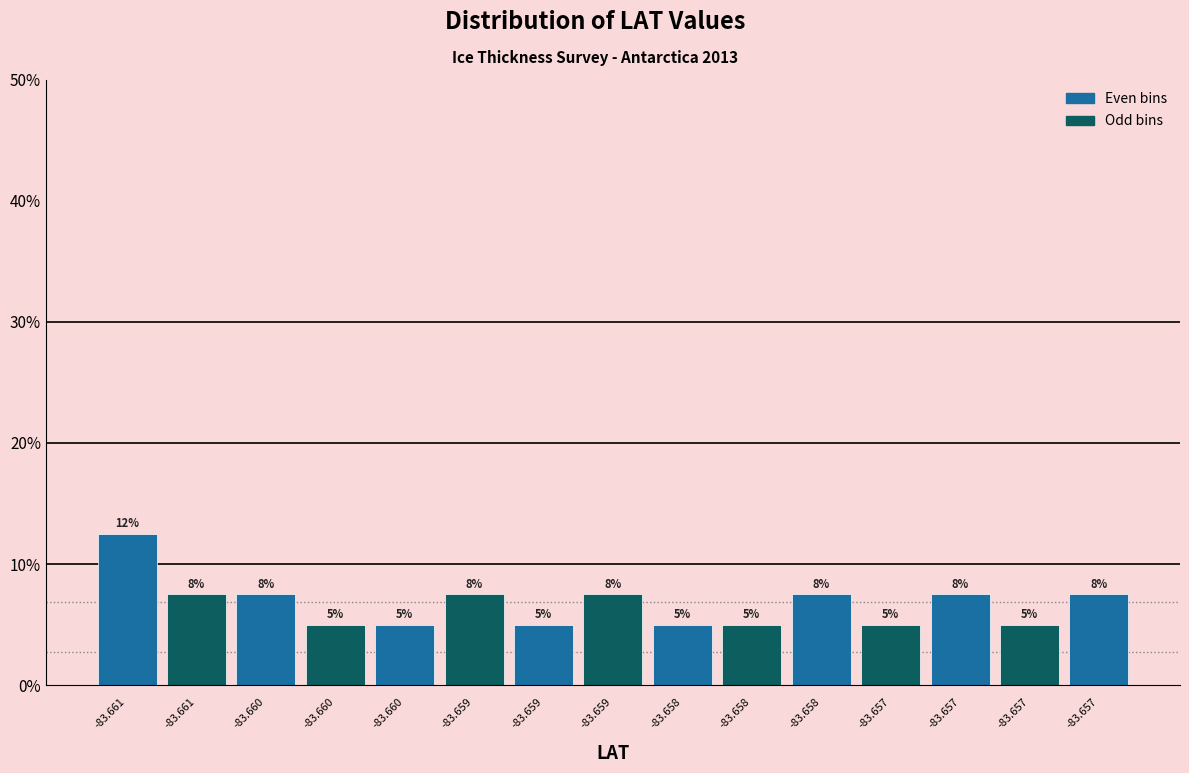

Are the bars horizontal?

No